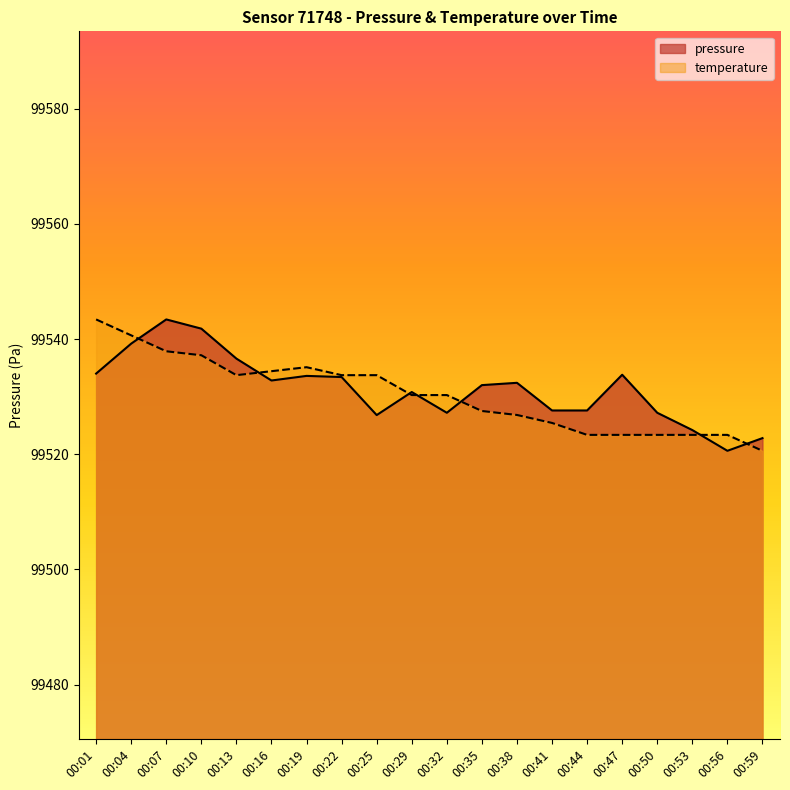

Where is the first local minimum for pressure?

00:16